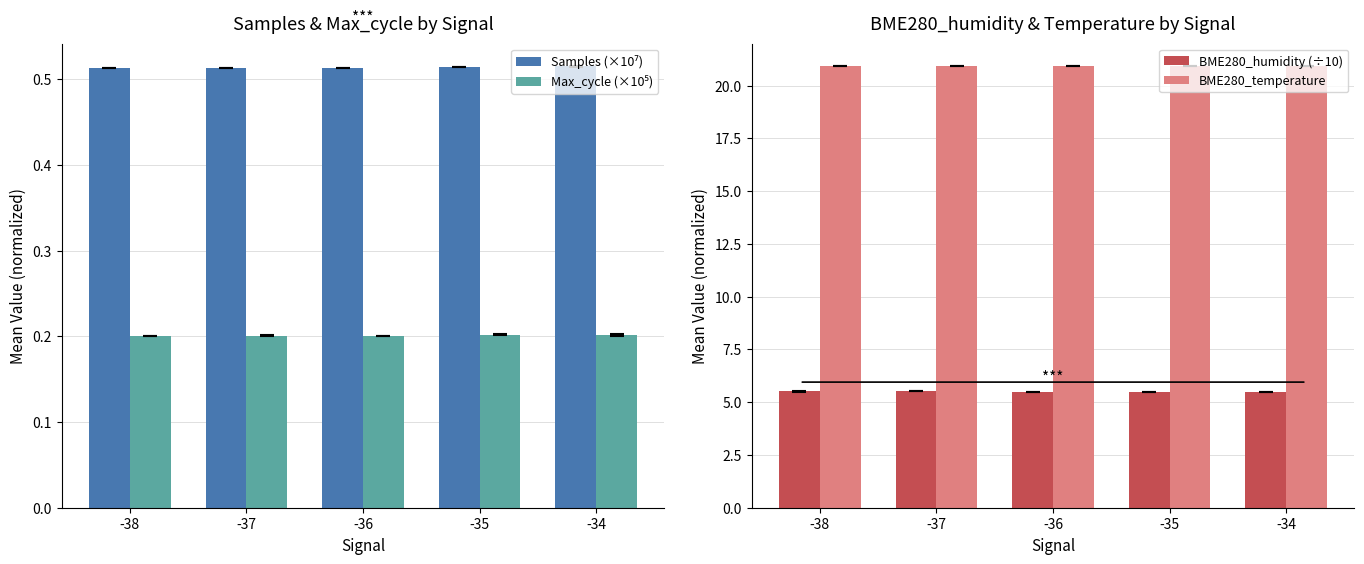

What is the sum of all Samples (×10⁷) values?

2.6